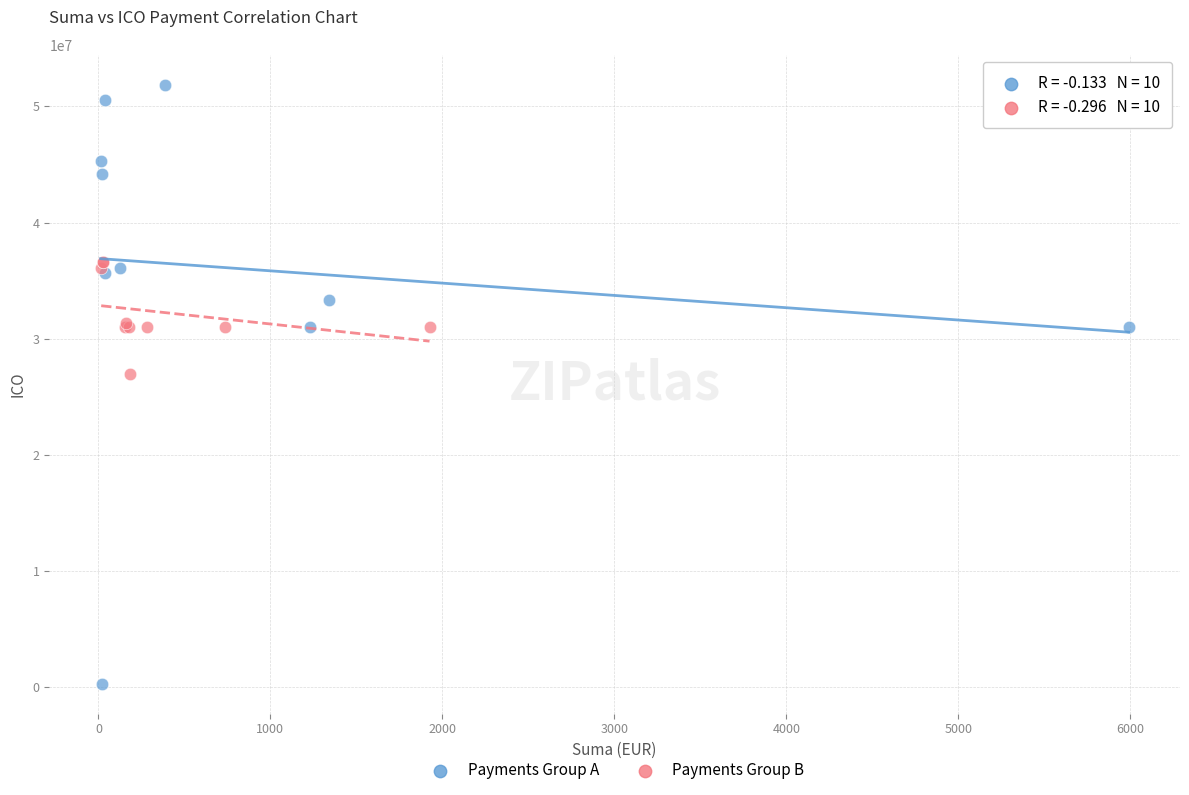

What are all the series names shown in the legend?

Payments Group A, Payments Group B